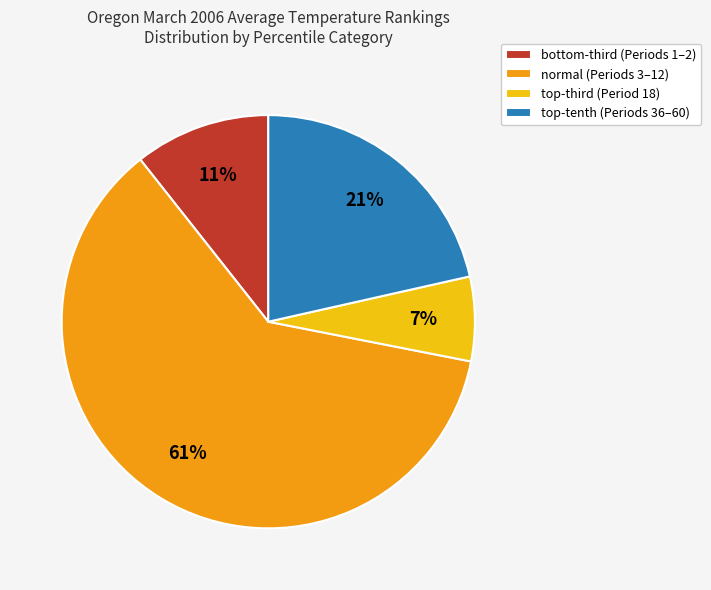

Which category has the smallest portion of the pie?

top-third (Period 18)